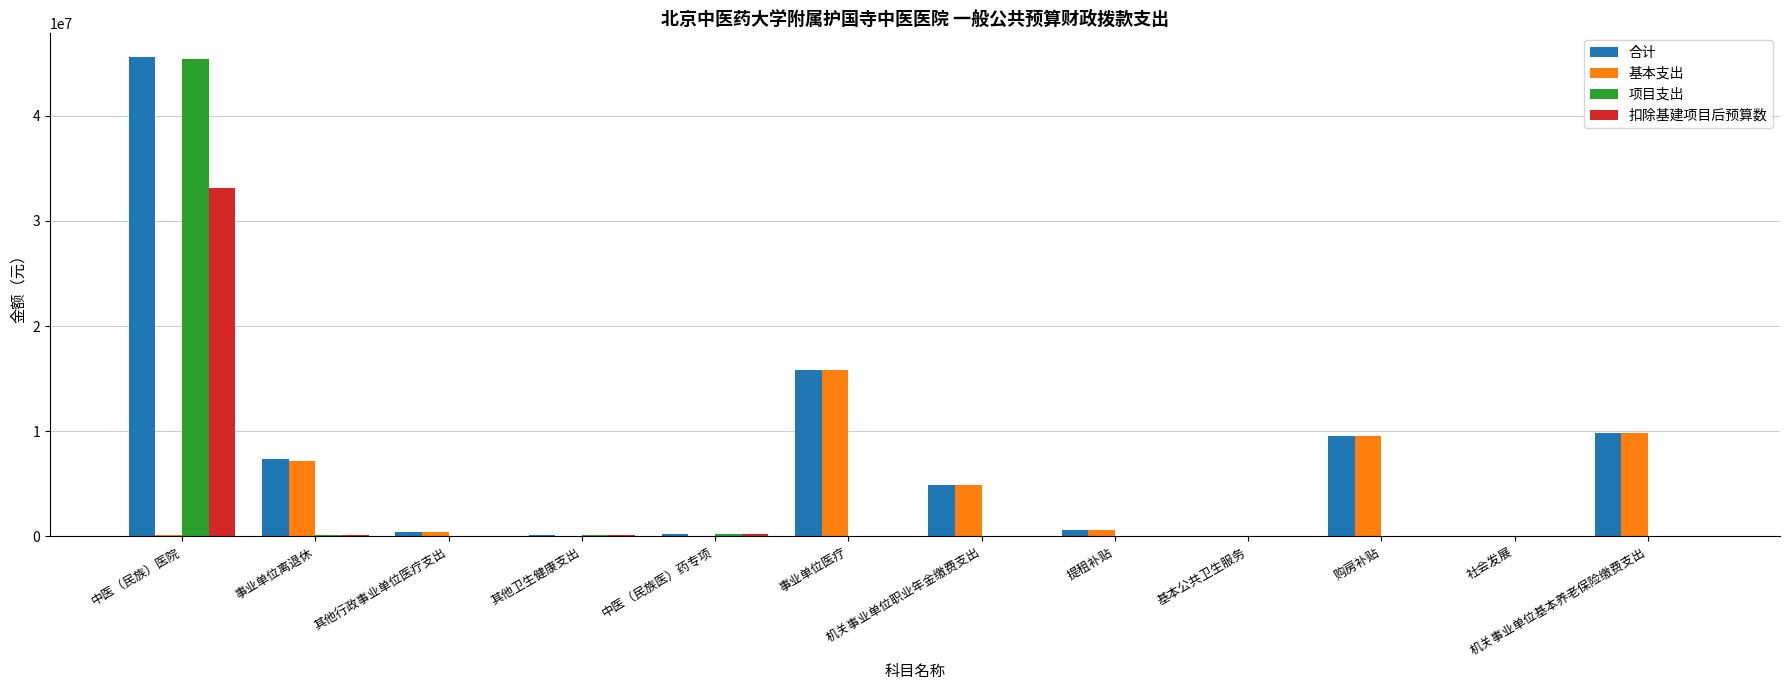

What is the highest value of the 扣除基建项目后预算数 series?

33140000.0